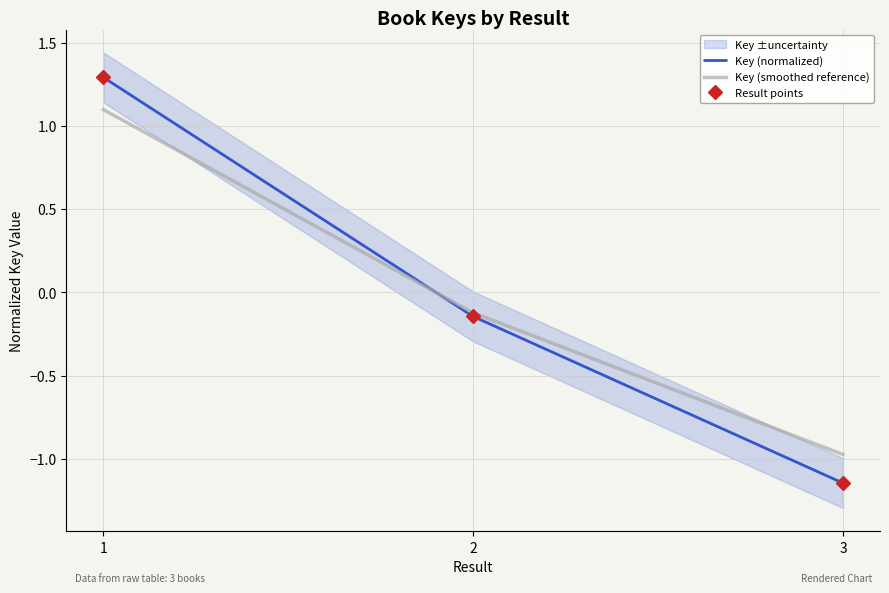

Which series has the largest range (max minus min)?

Key (normalized)